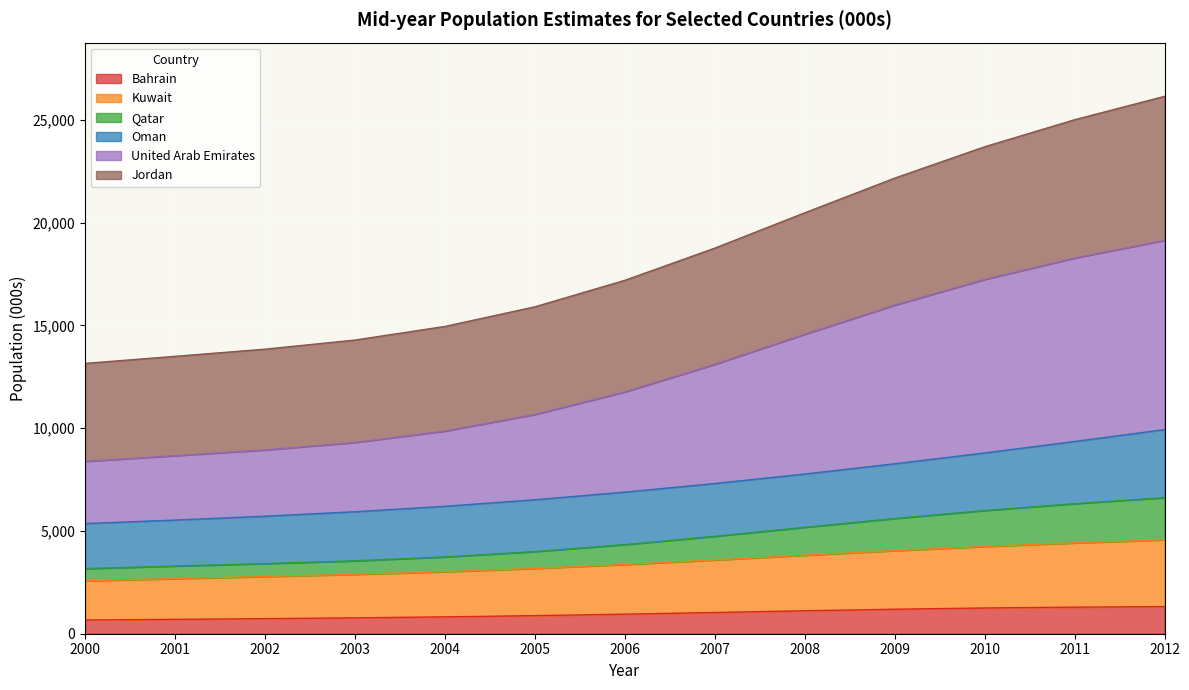

What is the maximum value for Bahrain?

1318